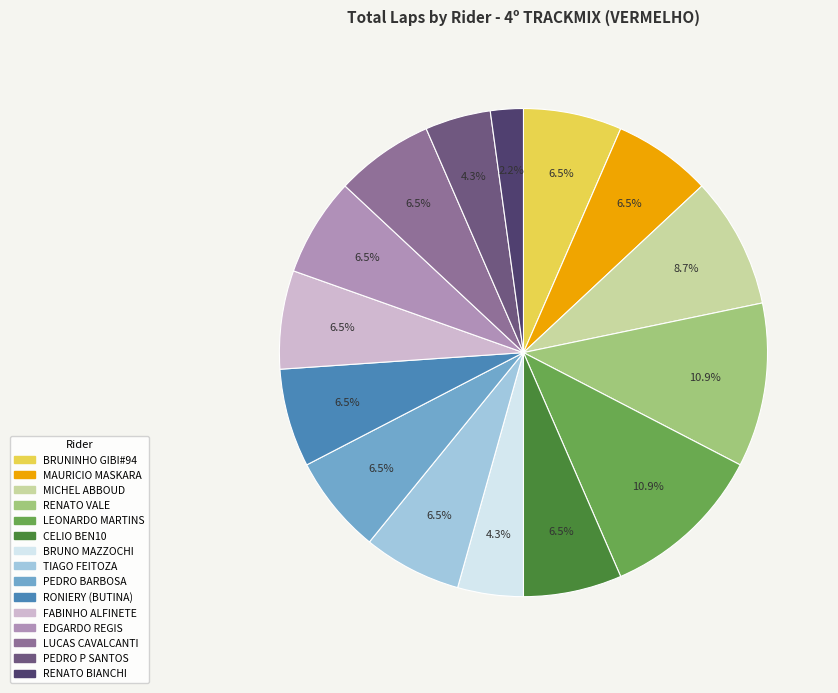

Is there a majority slice in this chart?

No